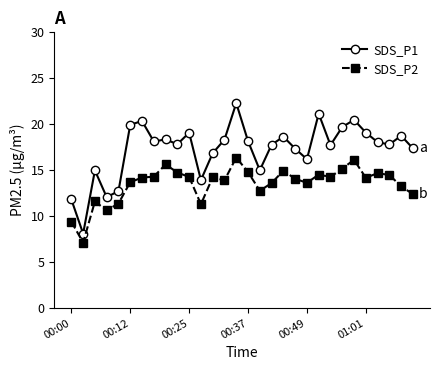

Rank the series by their maximum value, from lowest to highest.

SDS_P2, SDS_P1